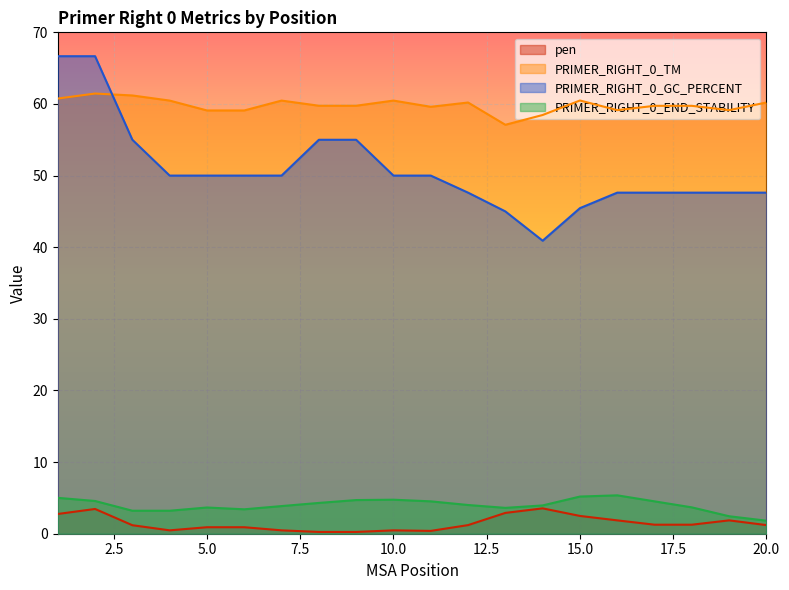

What is the value of the PRIMER_RIGHT_0_GC_PERCENT point at the 15th from the left?

45.5